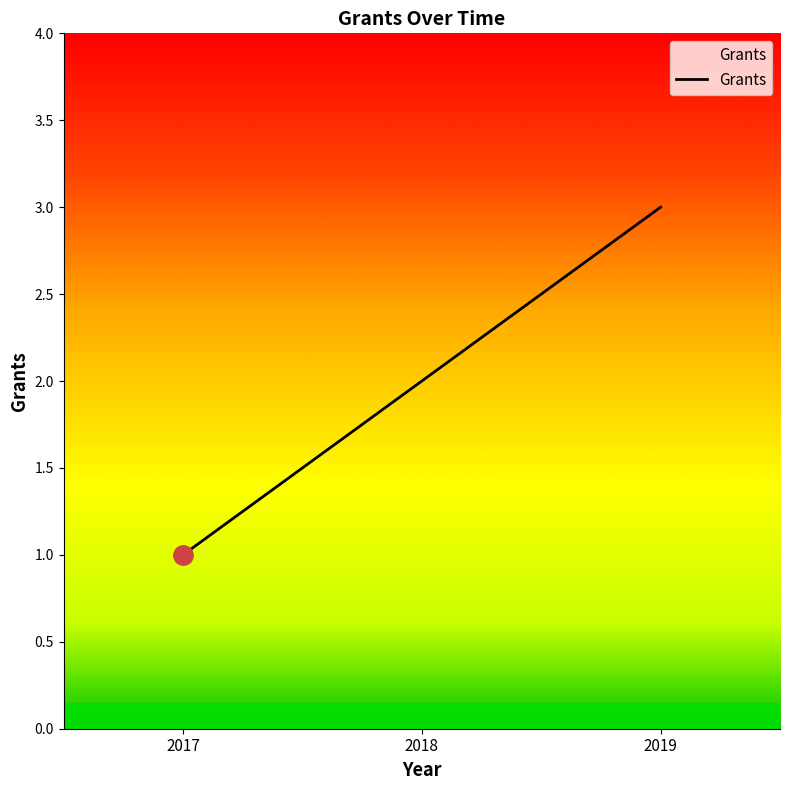

What is the approximate value at 2017?

1